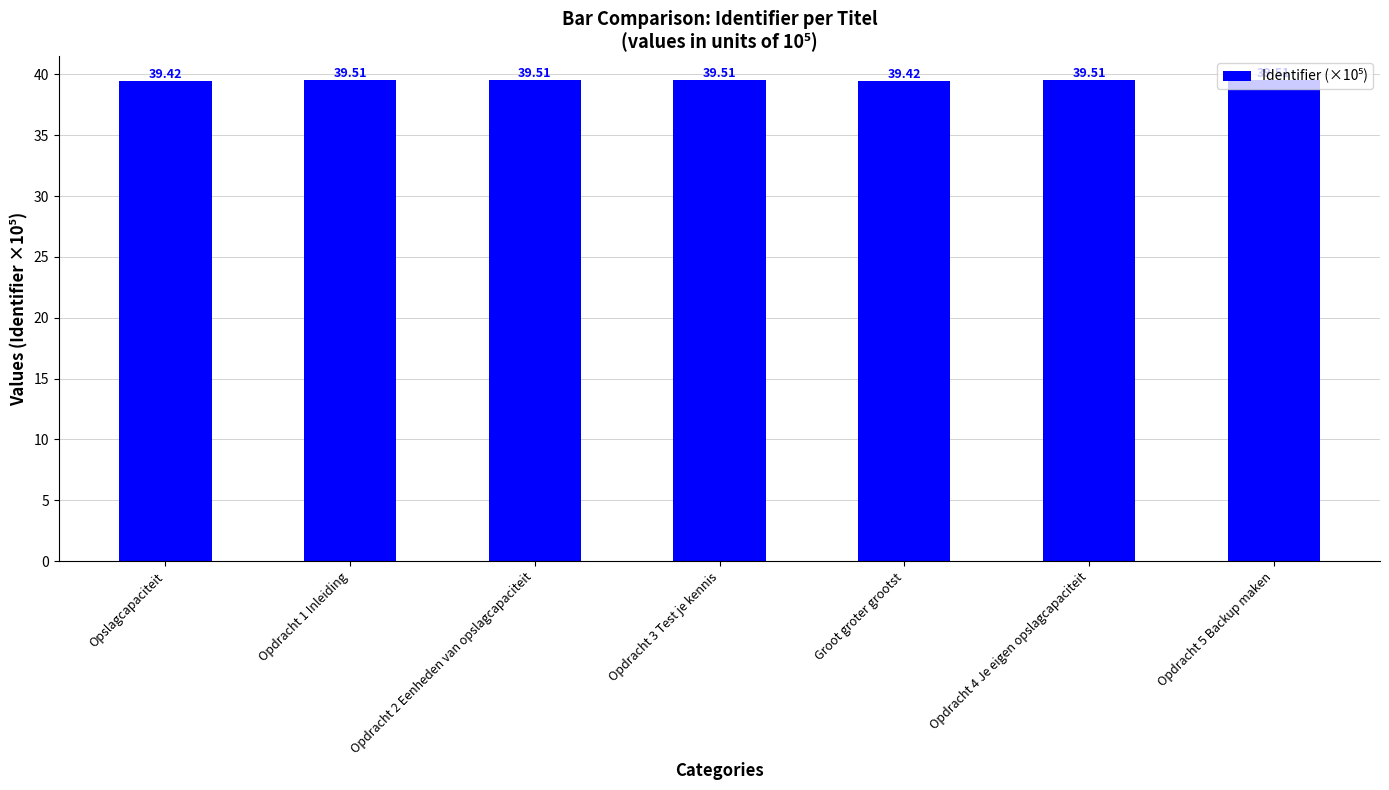

True or false: the data shows 39.5 at Opdracht 5 Backup maken.

True